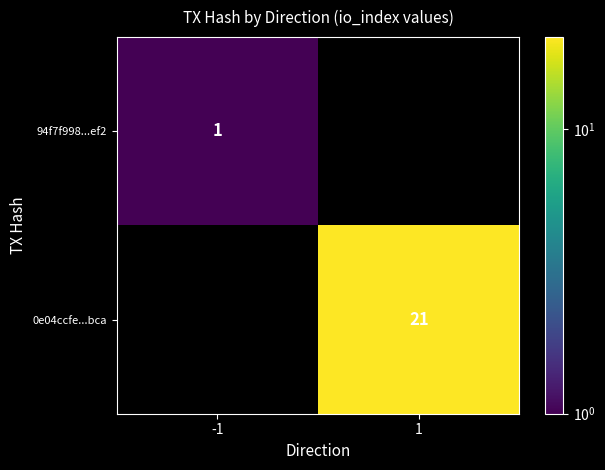

The 0e04ccfe...bca series shows 34 at 1. True or false?

False